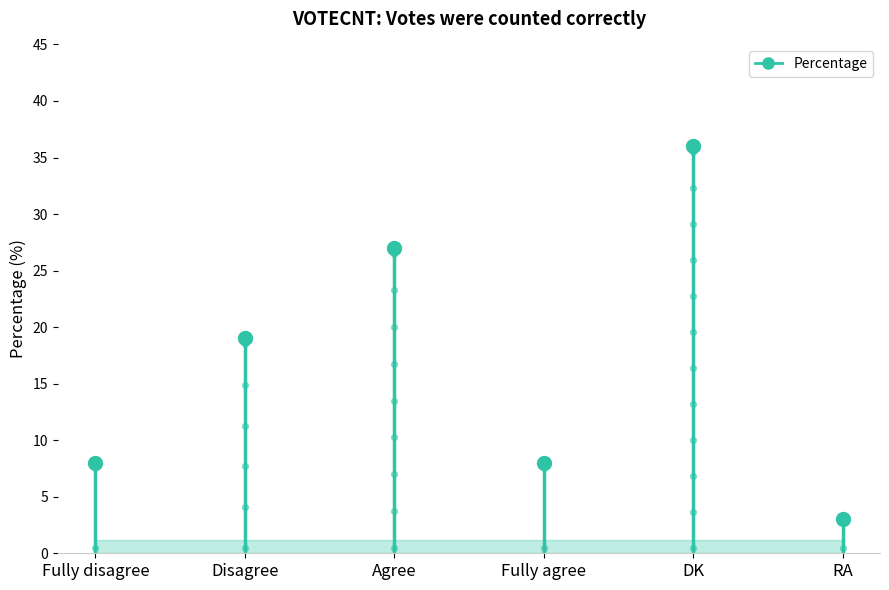

What is the ratio of the value at Disagree to the value at RA?

6.3